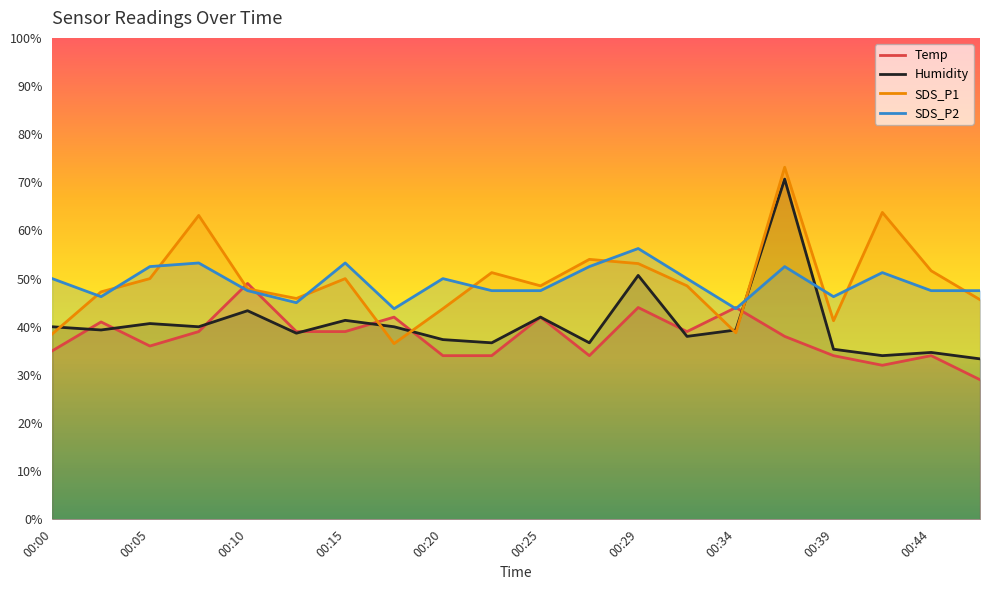

Reading right to left, extract all data points from this chart.

Temp: 00:47=29.0	00:44=34.0	00:42=32.0	00:39=34.0	00:37=38.0	00:34=44.0	00:32=39.0	00:29=44.0	00:27=34.0	00:25=42.0	00:22=34.0	00:20=34.0	00:17=42.0	00:15=39.0	00:12=39.0	00:10=49.0	00:07=39.0	00:05=36.0	00:03=41.0	00:00=35.0
Humidity: 00:47=33.3	00:44=34.7	00:42=34.0	00:39=35.3	00:37=70.7	00:34=39.3	00:32=38.0	00:29=50.7	00:27=36.7	00:25=42.0	00:22=36.7	00:20=37.3	00:17=40.0	00:15=41.3	00:12=38.7	00:10=43.3	00:07=40.0	00:05=40.7	00:03=39.3	00:00=40.0
SDS_P1: 00:47=45.6	00:44=51.6	00:42=63.7	00:39=41.2	00:37=73.1	00:34=38.8	00:32=48.5	00:29=53.1	00:27=54.0	00:25=48.5	00:22=51.2	00:20=43.8	00:17=36.5	00:15=50.0	00:12=45.9	00:10=47.9	00:07=63.1	00:05=50.0	00:03=47.2	00:00=38.5
SDS_P2: 00:47=47.5	00:44=47.5	00:42=51.2	00:39=46.2	00:37=52.5	00:34=43.8	00:32=50.0	00:29=56.2	00:27=52.5	00:25=47.5	00:22=47.5	00:20=50.0	00:17=43.8	00:15=53.2	00:12=45.0	00:10=47.5	00:07=53.2	00:05=52.5	00:03=46.2	00:00=50.0